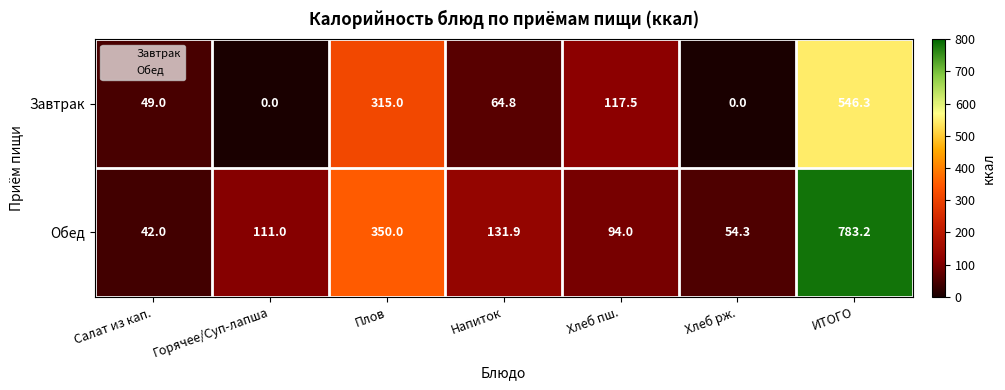

What is the average value of the Обед series?

223.8